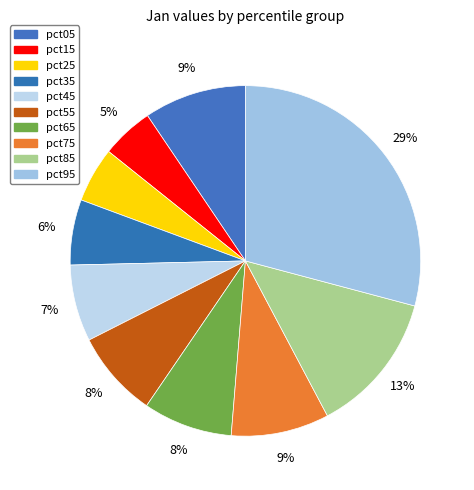

What percentage is NOT represented by pct85?

86.9%